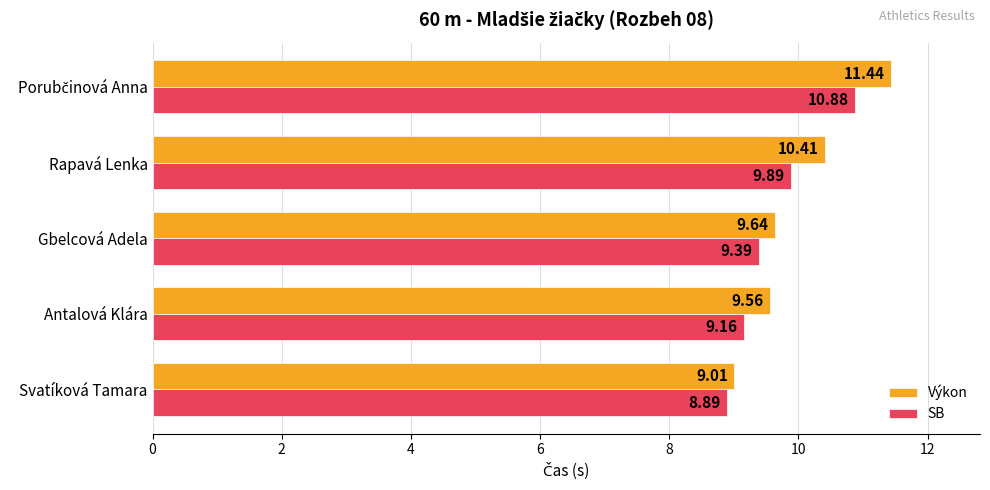

At Rapavá Lenka, list the series in order from smallest to largest.

SB, Výkon